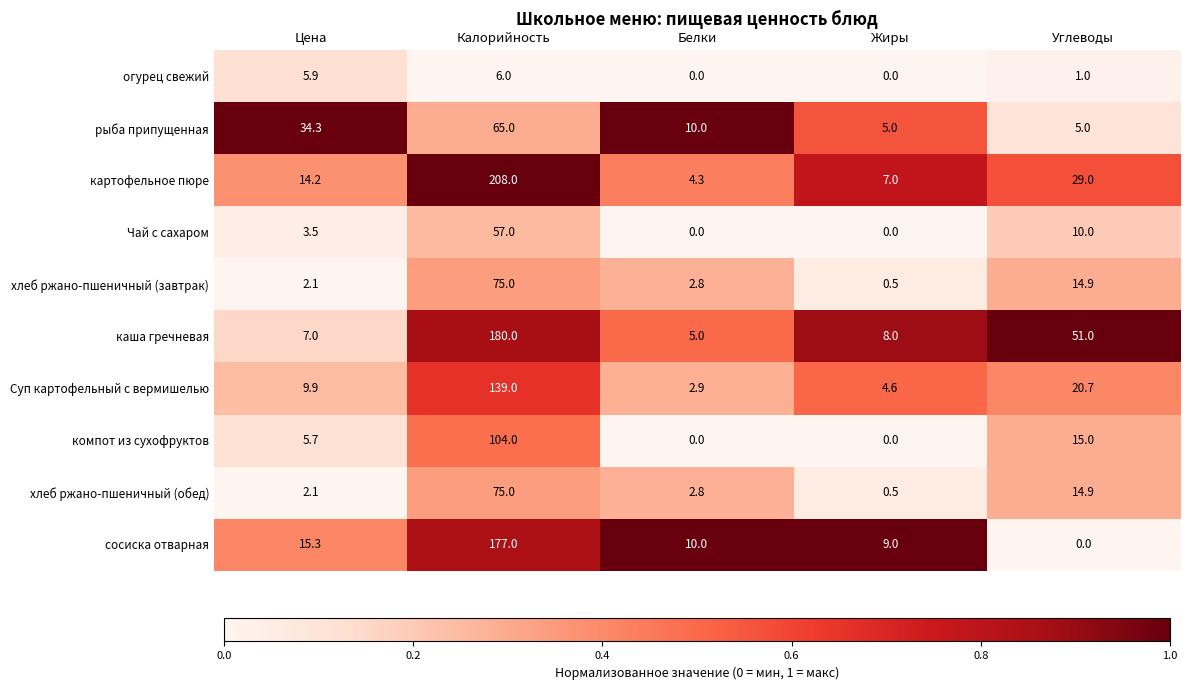

List the labels in order of картофельное пюре value, largest first.

Калорийность, Углеводы, Цена, Жиры, Белки